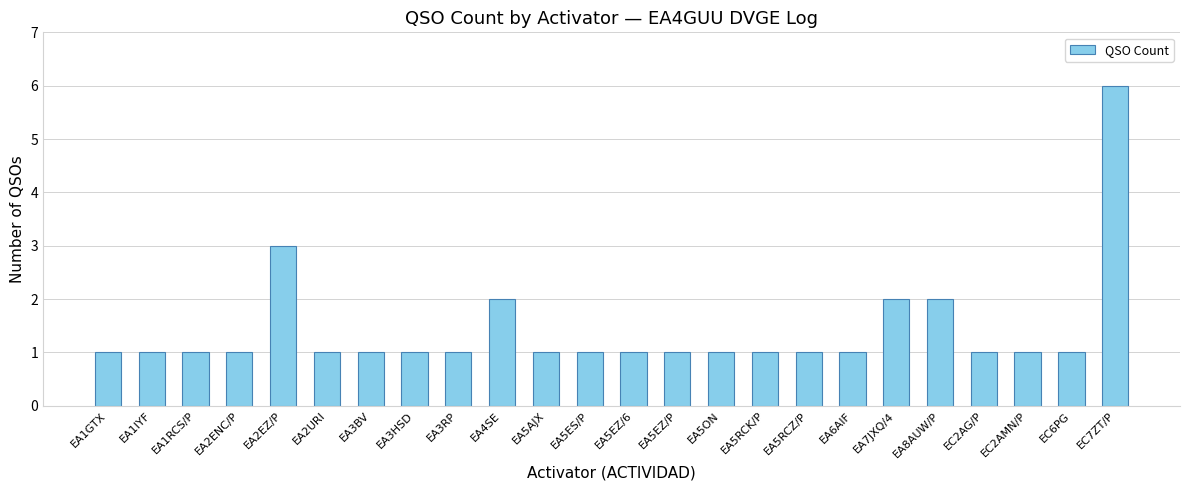

Reading left to right, transcribe all the data shown in this chart.

EA1GTX=1	EA1IYF=1	EA1RCS/P=1	EA2ENC/P=1	EA2EZ/P=3	EA2URI=1	EA3BV=1	EA3HSD=1	EA3RP=1	EA4SE=2	EA5AJX=1	EA5ES/P=1	EA5EZ/6=1	EA5EZ/P=1	EA5ON=1	EA5RCK/P=1	EA5RCZ/P=1	EA6AIF=1	EA7JXQ/4=2	EA8AUW/P=2	EC2AG/P=1	EC2AMN/P=1	EC6PG=1	EC7ZT/P=6